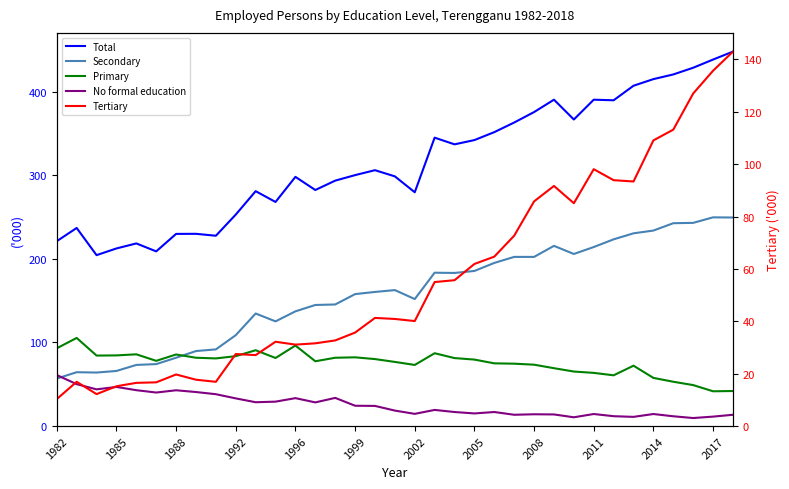

What is the difference between the second highest and second lowest values in the Primary series?

54.4